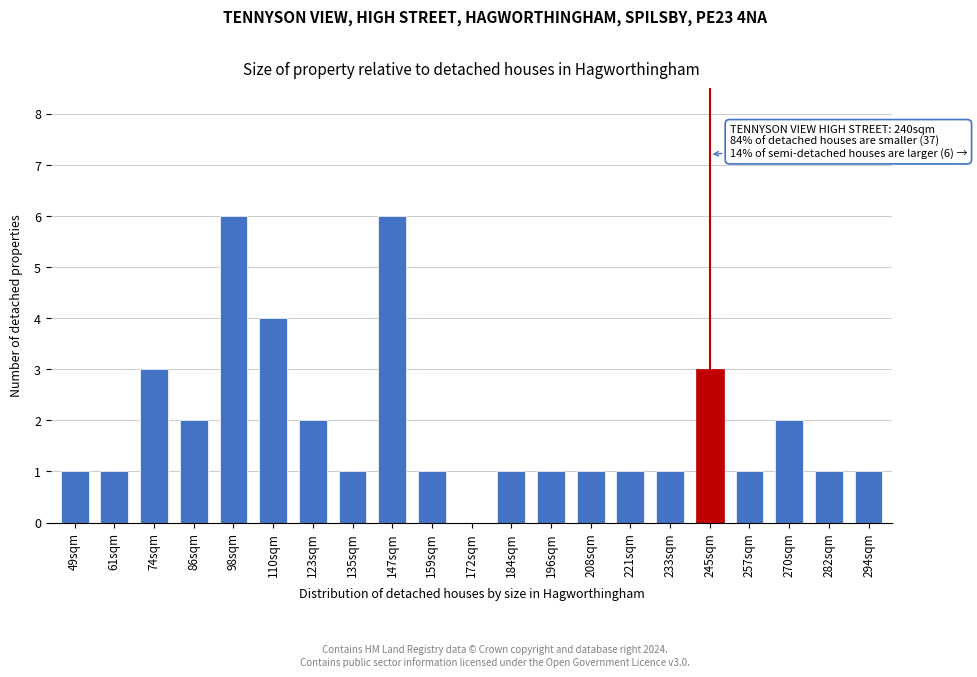

Reading right to left, what are all the values shown in this chart?

294sqm=1	282sqm=1	270sqm=2	257sqm=1	245sqm=3	233sqm=1	221sqm=1	208sqm=1	196sqm=1	184sqm=1	172sqm=0	159sqm=1	147sqm=6	135sqm=1	123sqm=2	110sqm=4	98sqm=6	86sqm=2	74sqm=3	61sqm=1	49sqm=1